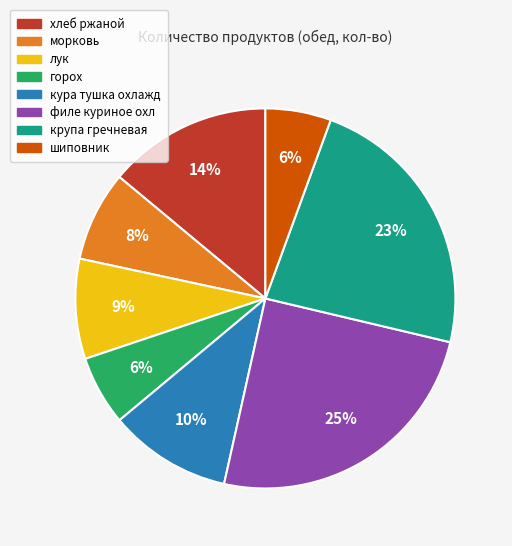

To the nearest percent, what is the difference between the морковь and крупа гречневая slice percentages?

15%